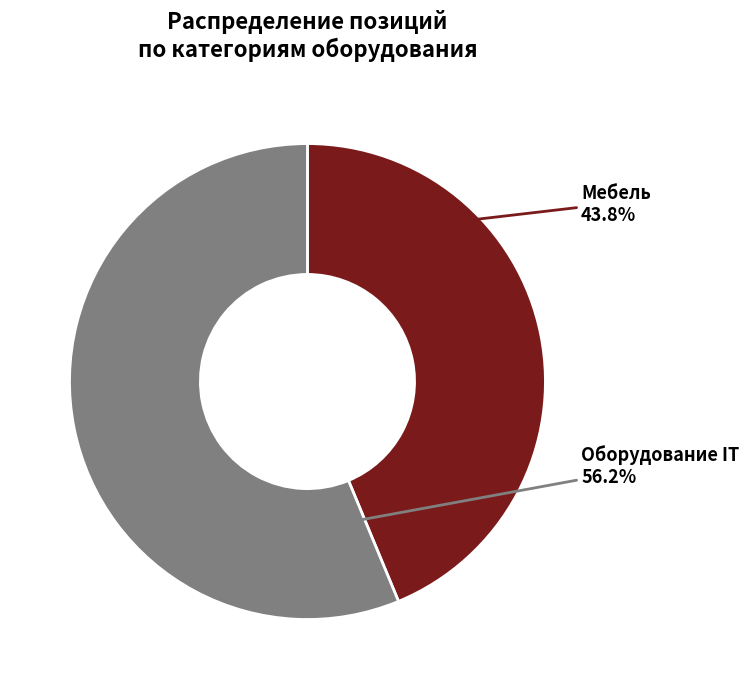

Does any single category account for the majority?

Yes